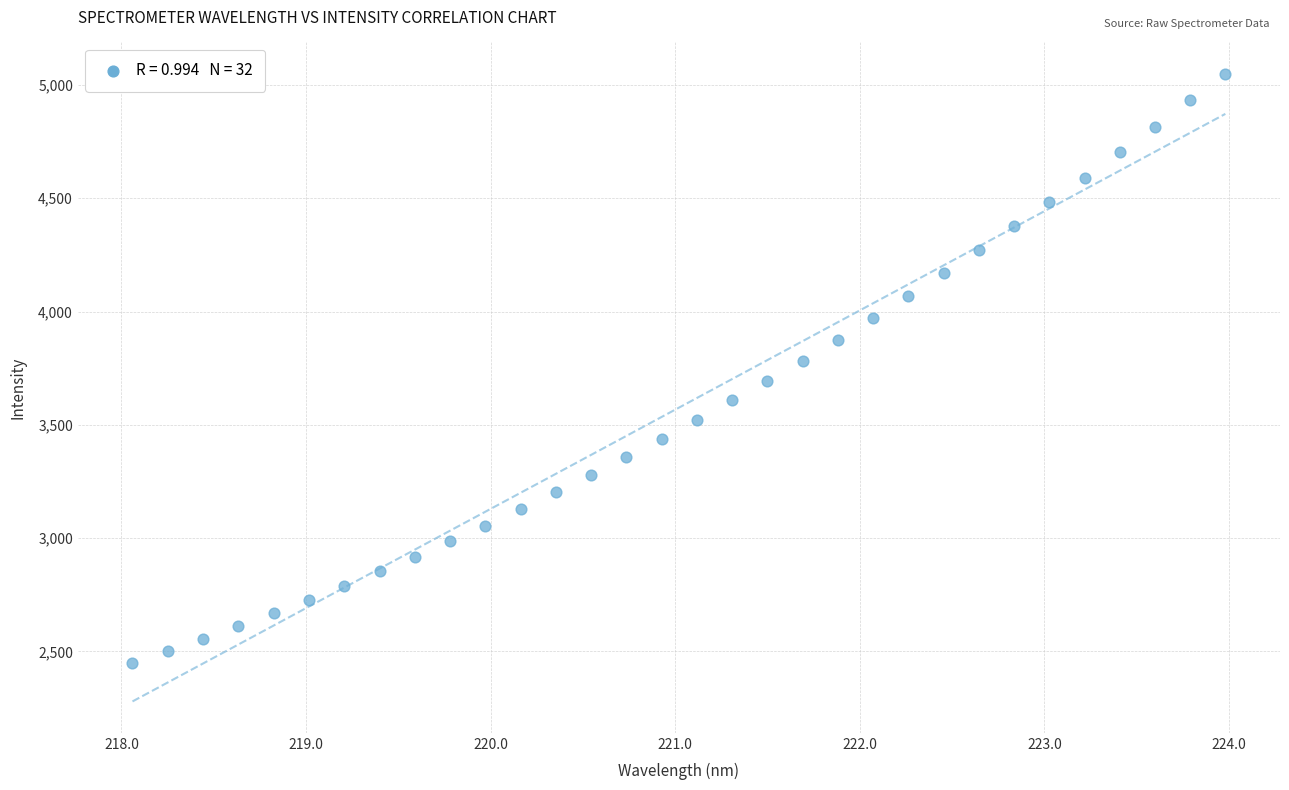

What is the range of X values (max minus min)?

5.9